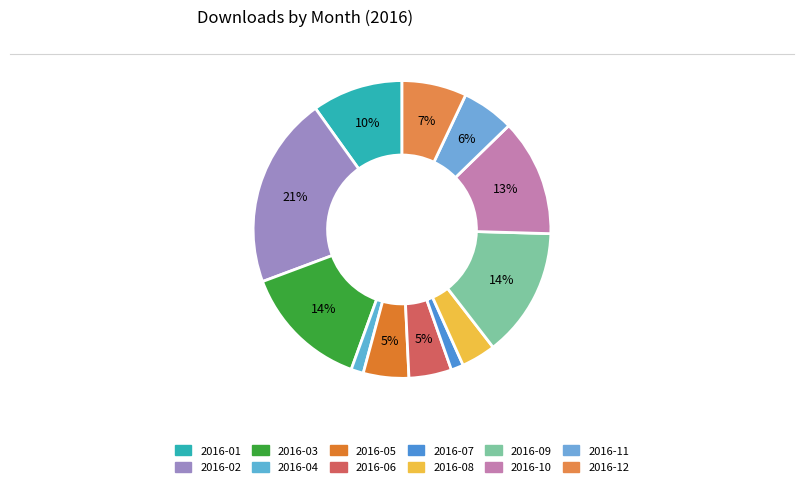

To the nearest percent, what is the average slice percentage?

8%